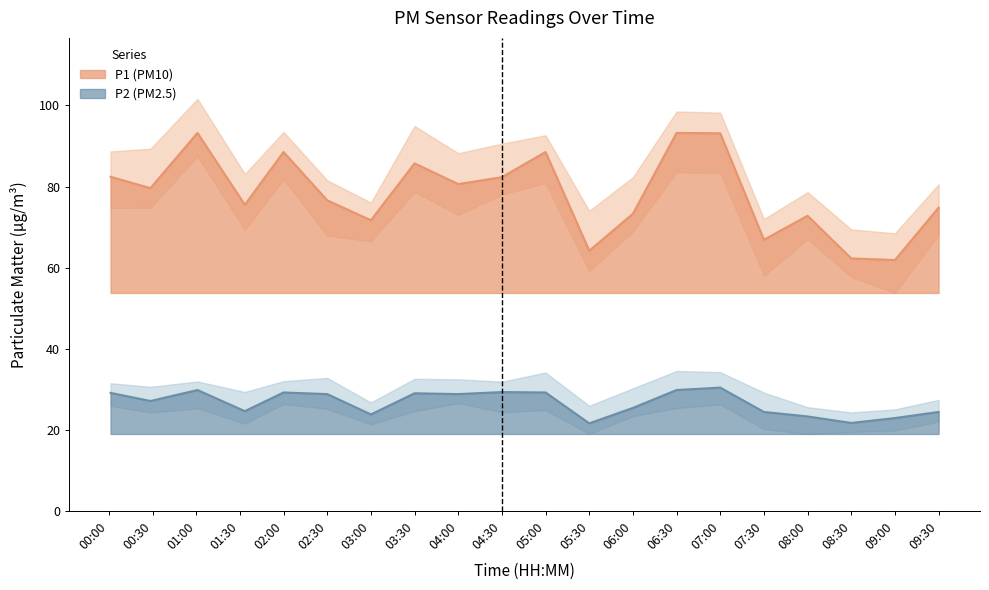

True or false: P1 has more than 2 points higher than both neighbors.

True